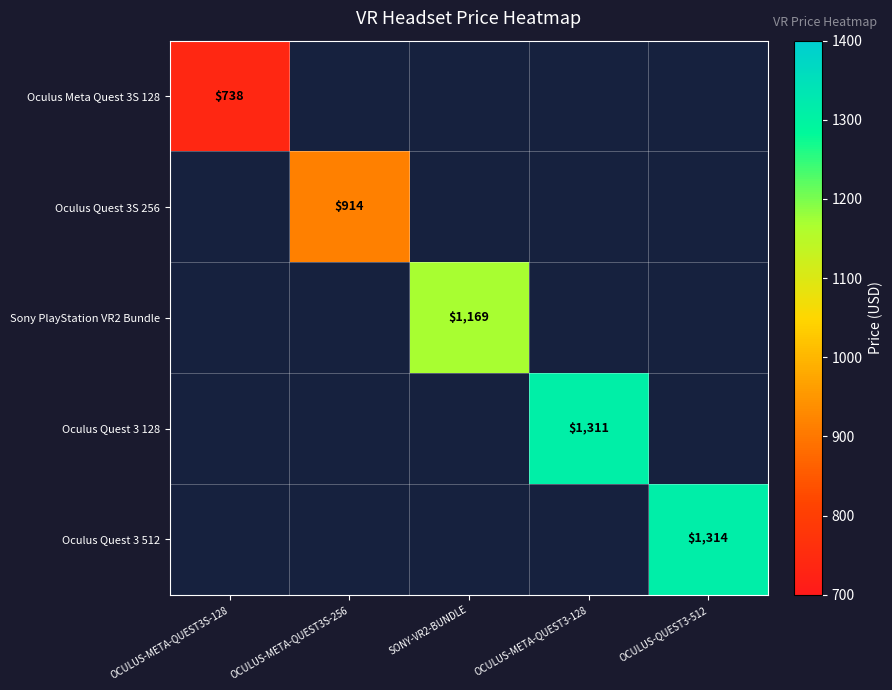

The value of Sony PlayStation VR2 Bundle at SONY-VR2-BUNDLE is 2103. True or false?

False